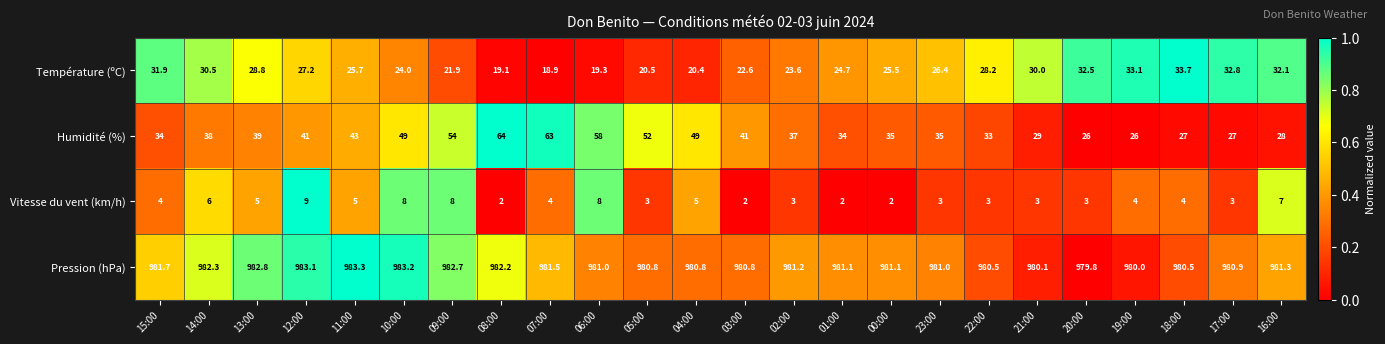

What is the total value across all series at 21:00?

1042.1